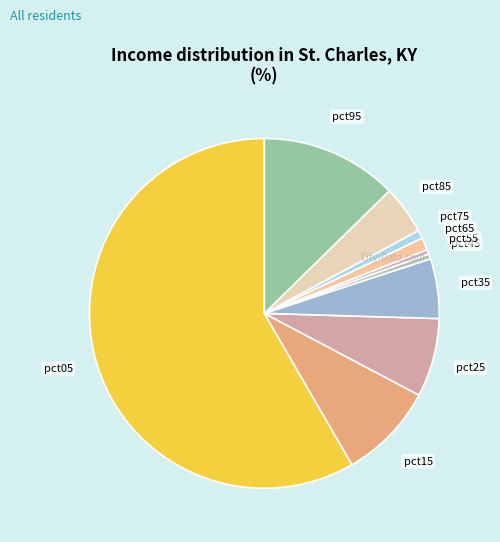

The pct45 slice represents 0% of the pie. True or false?

True